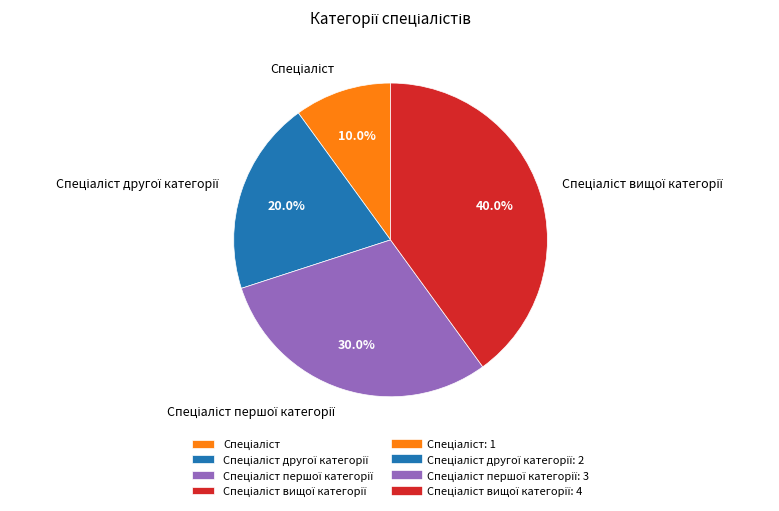

Is there a majority slice in this chart?

No